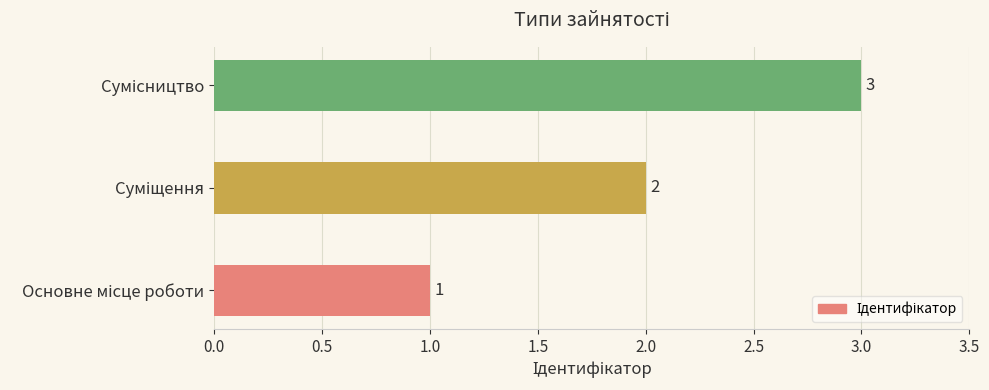

How many data points are less than 2?

1